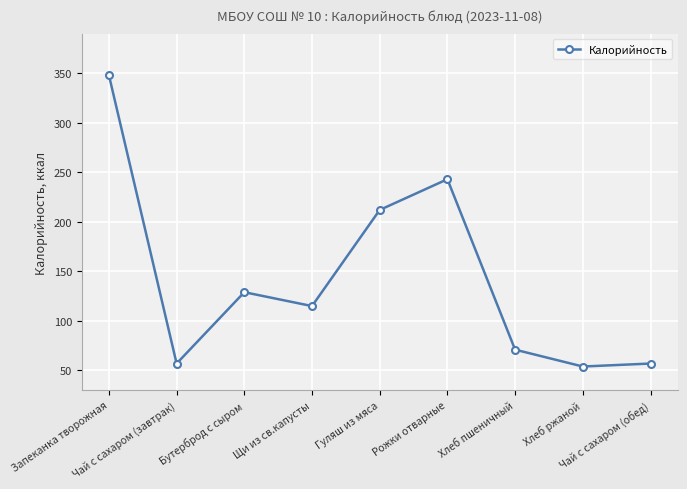

What is the average value?

143